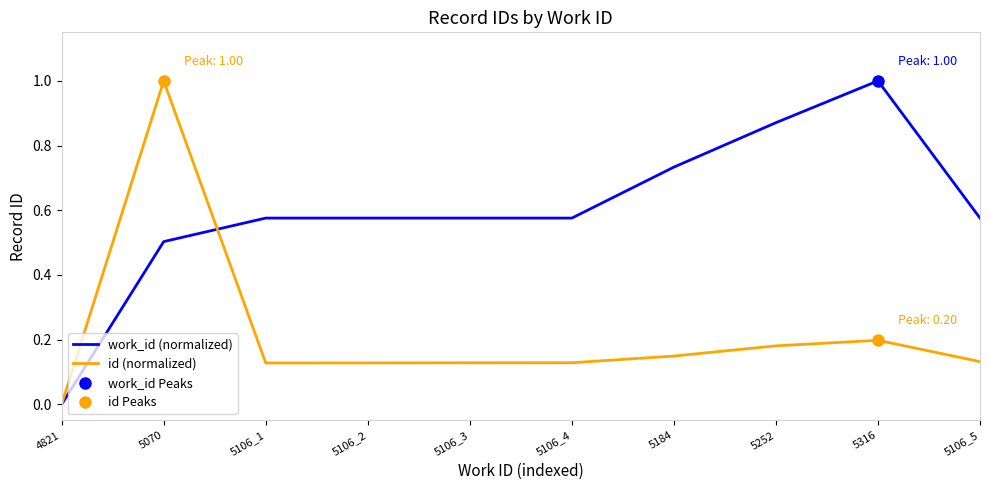

Count the number of categories in the chart.

10